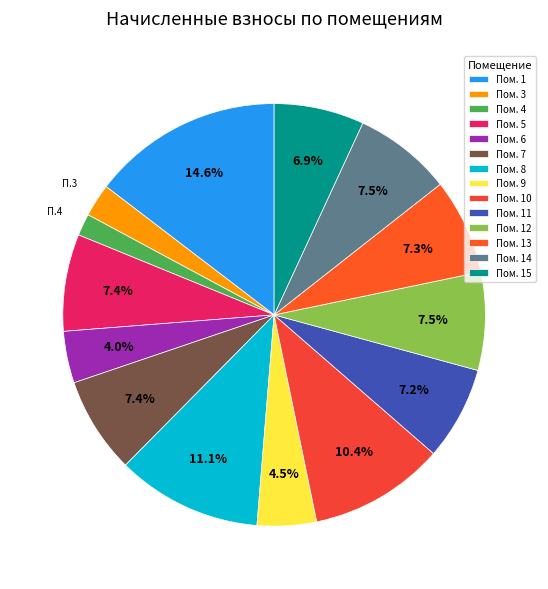

Which slice is the smallest?

Пом. 4